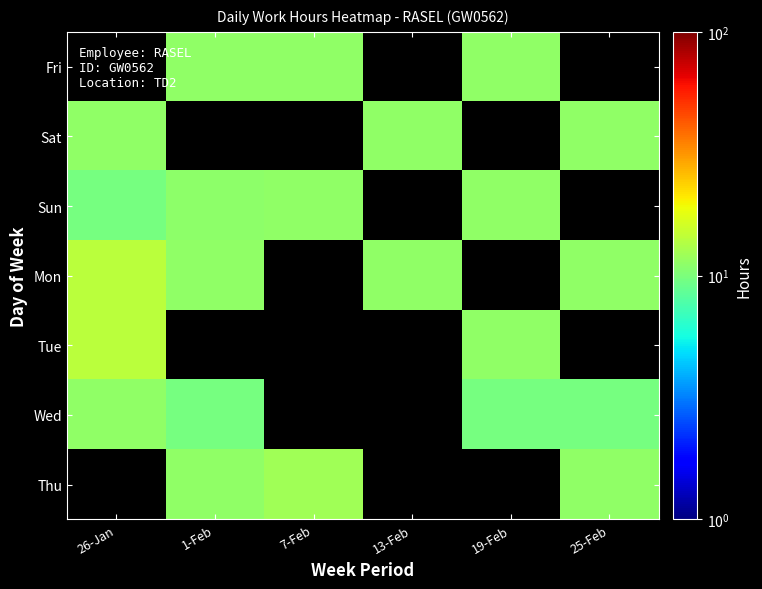

Read the Fri value at 7-Feb.

11.1